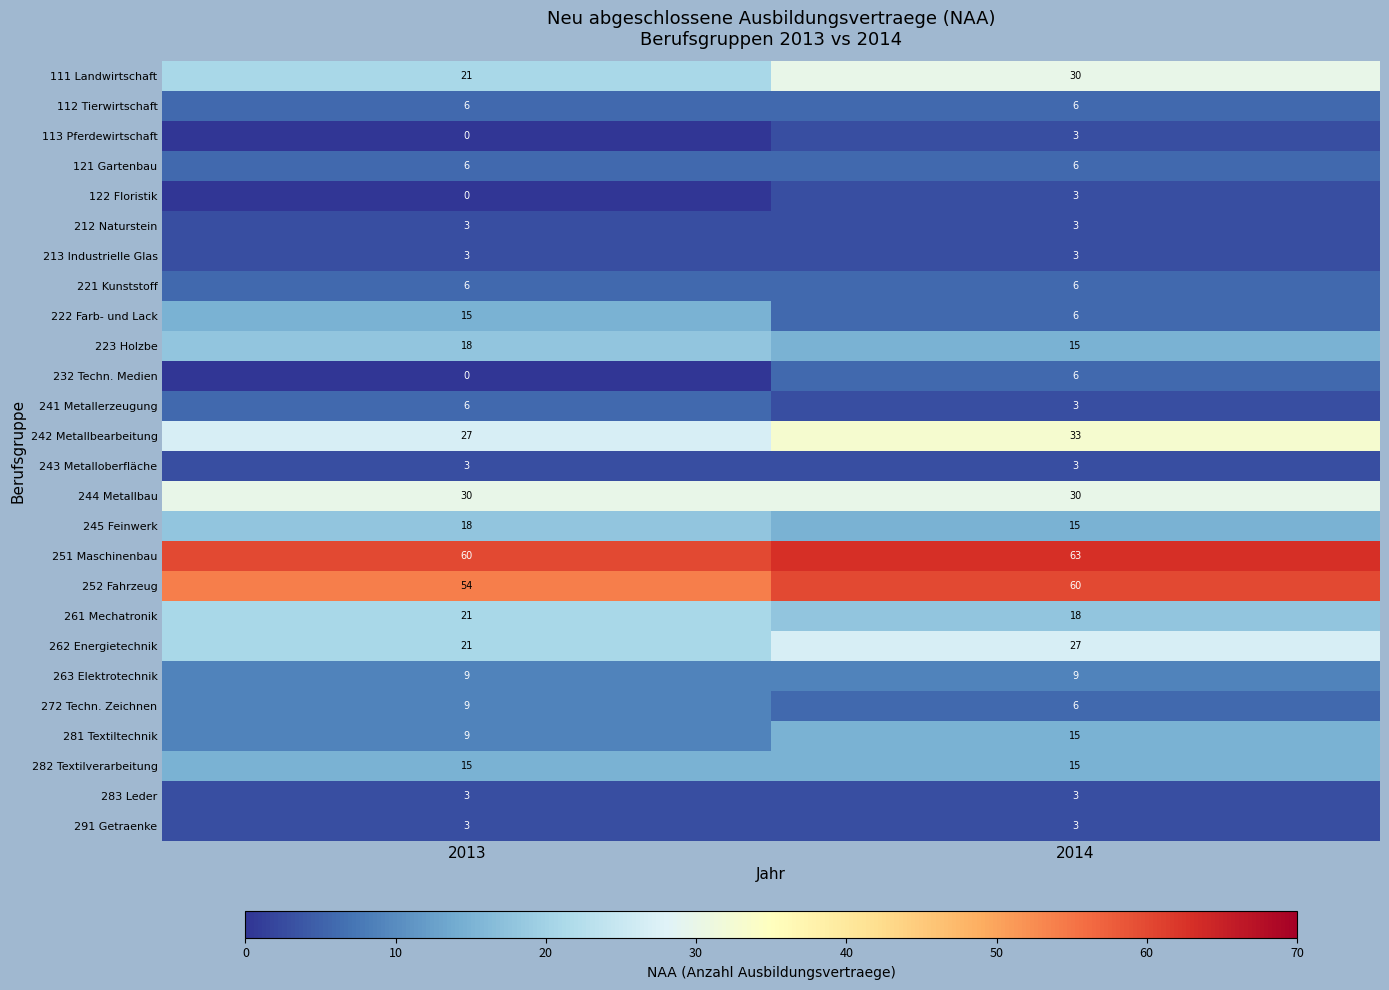

List the labels in order of 251 Maschinenbau value, largest first.

2014, 2013